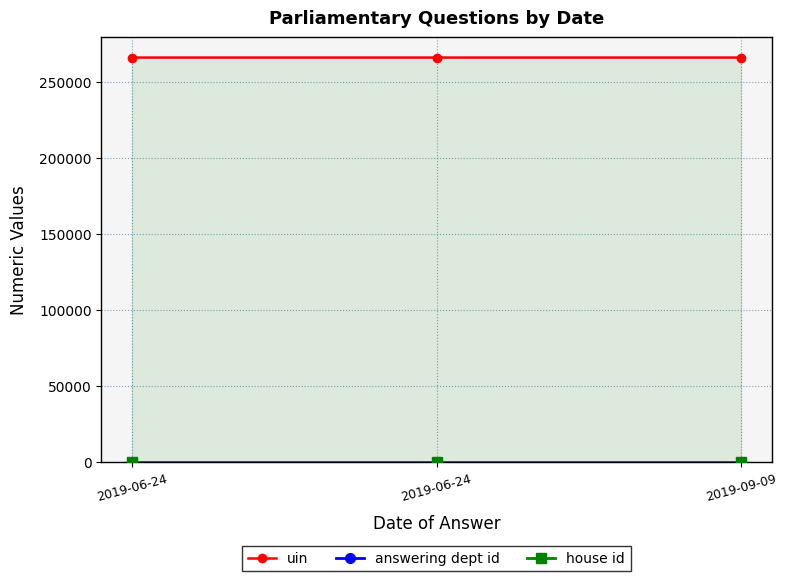

What is the greatest value displayed?

266257